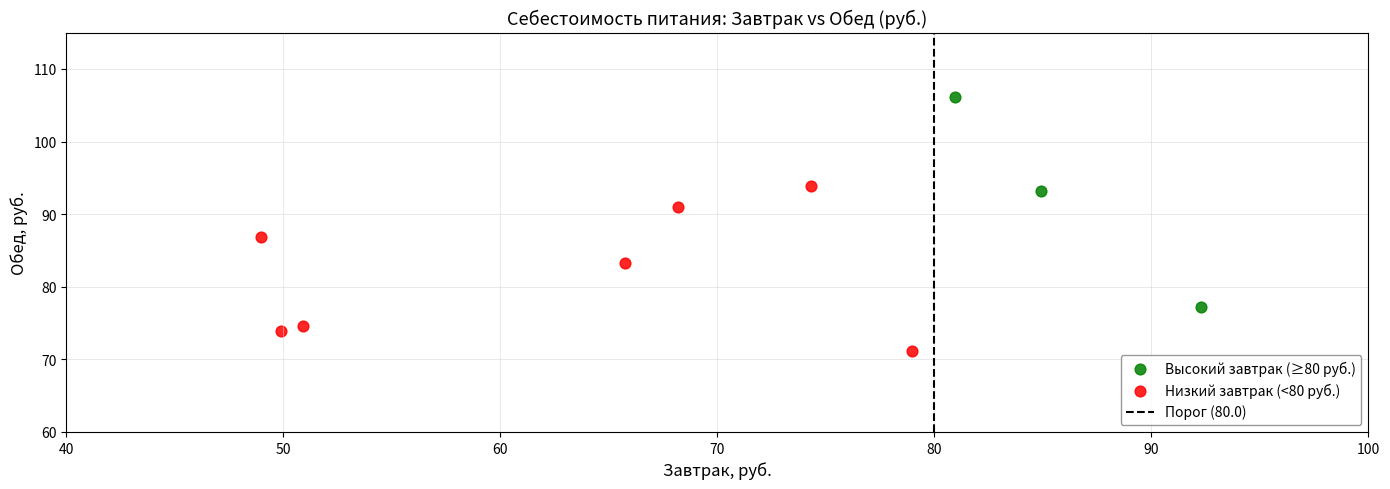

Which series reaches the maximum Y coordinate?

Высокий завтрак (≥80 руб.)